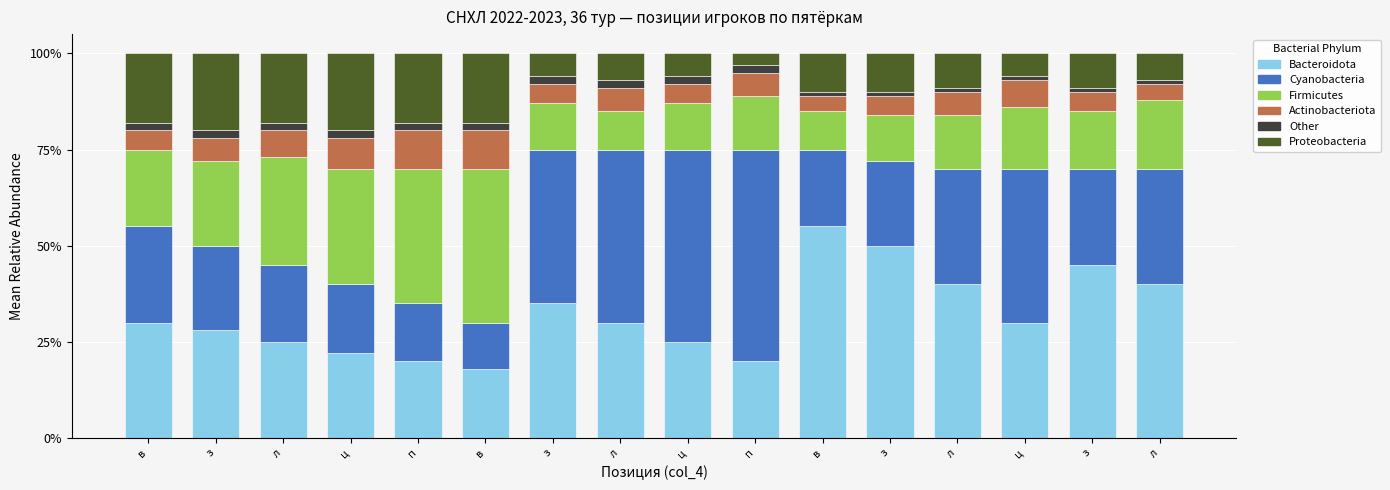

Are the bars grouped side by side (vs. stacked)?

No